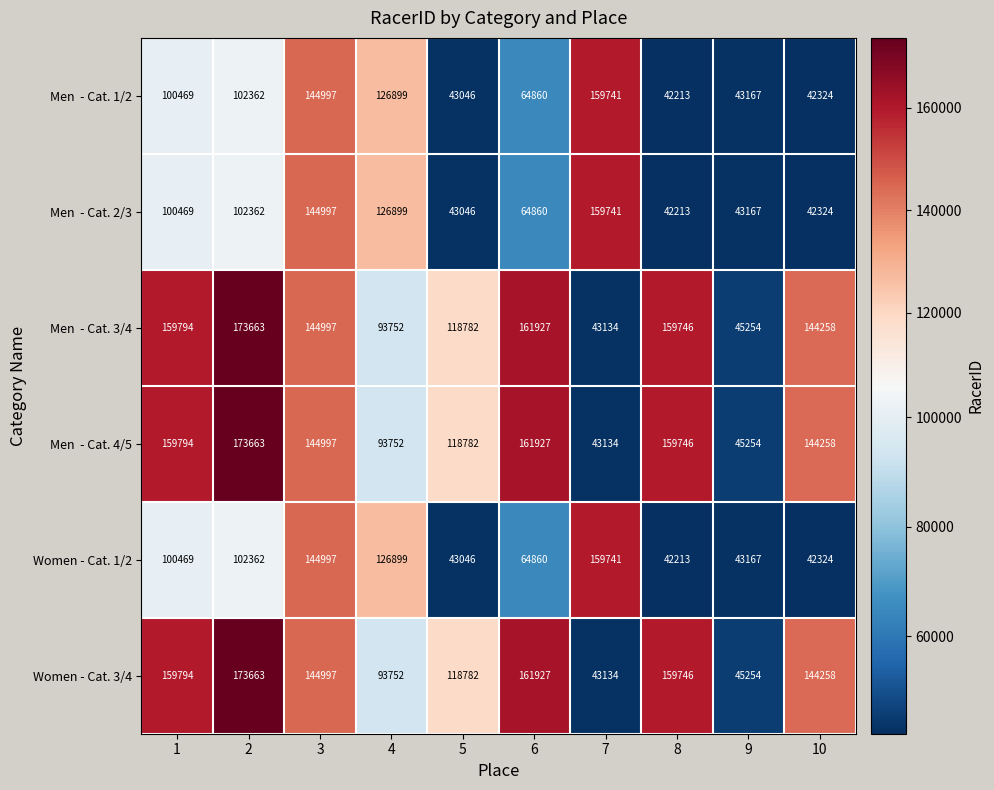

What is the difference between the Women - Cat. 3/4 values at 4 and 6?

68175